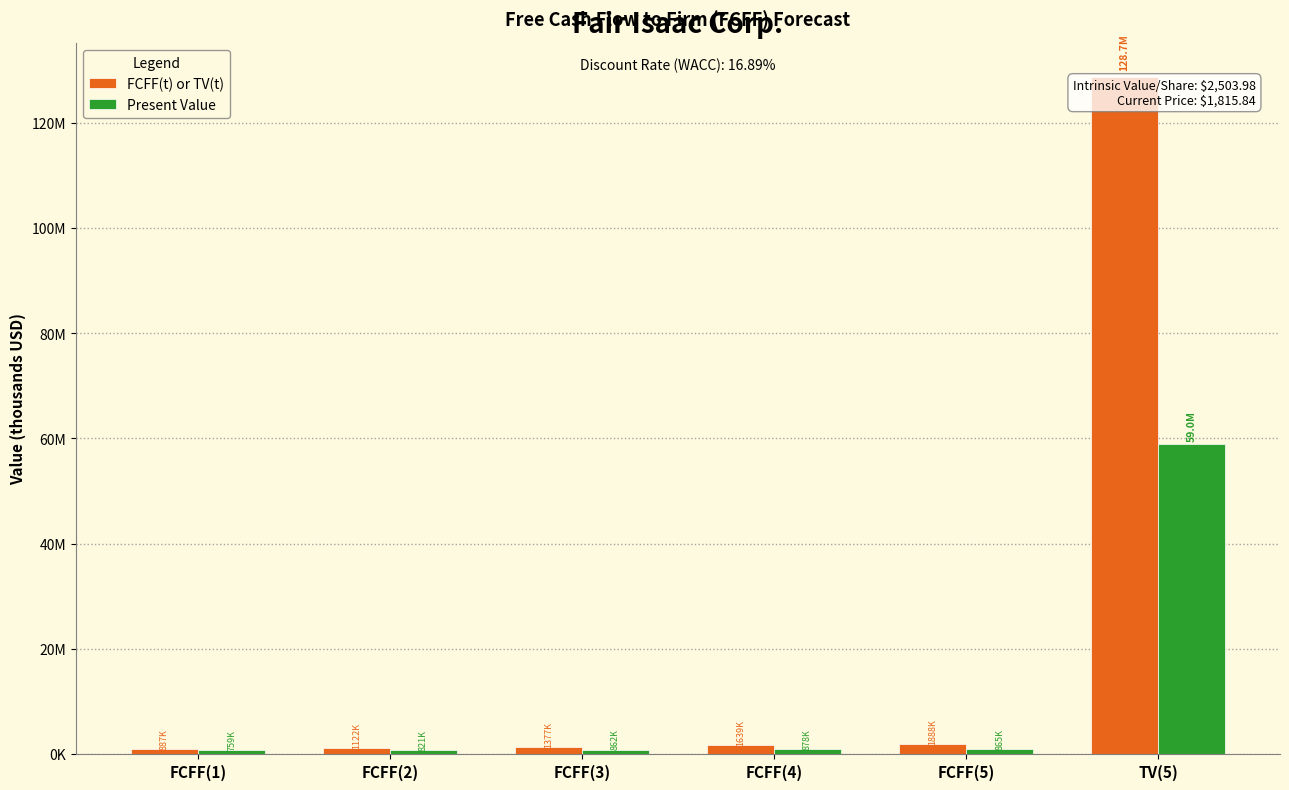

What is the difference between the Present Value values at FCFF(1) and FCFF(2)?

62498